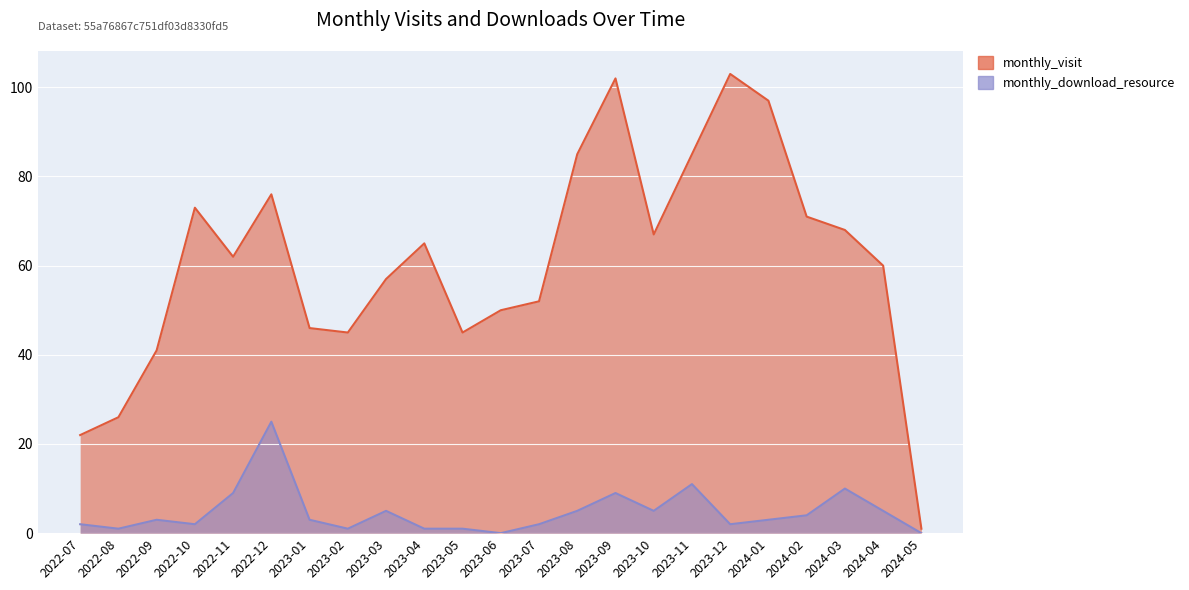

True or false: monthly_download_resource and monthly_visit cross at least once.

False